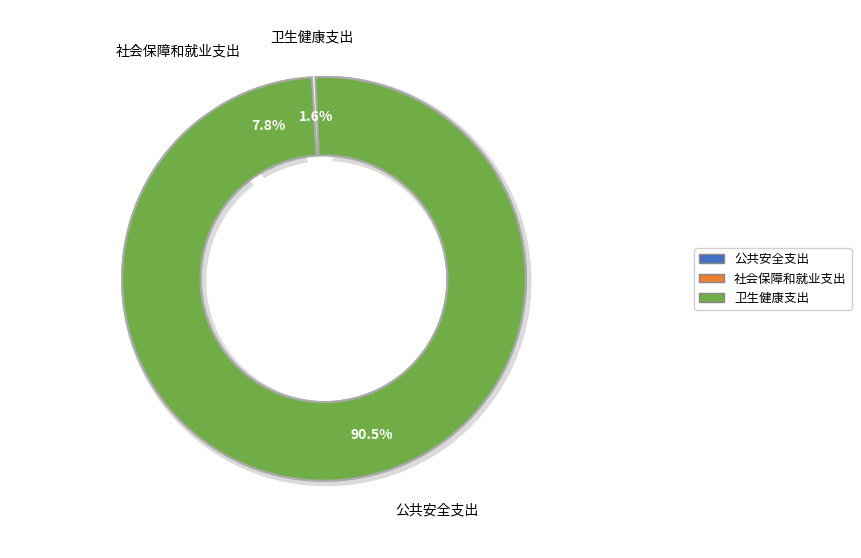

Rank the categories by value from highest to lowest.

公共安全支出, 社会保障和就业支出, 卫生健康支出